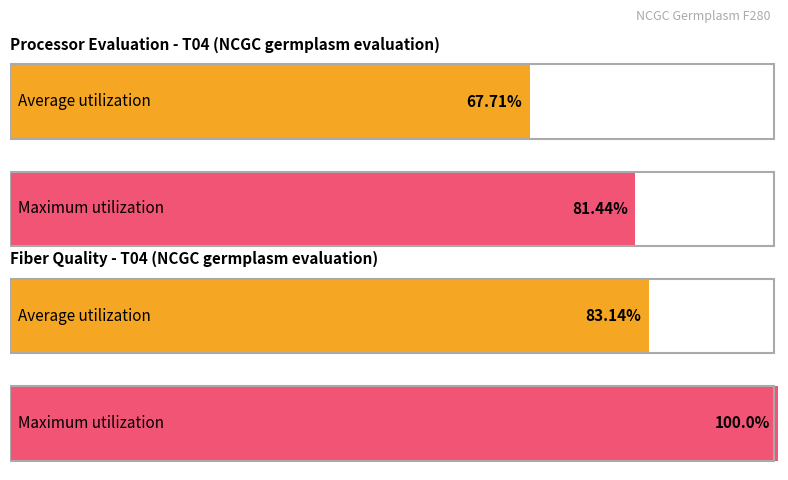

The Maximum utilization series shows 124.9 at Rd (%). True or false?

False